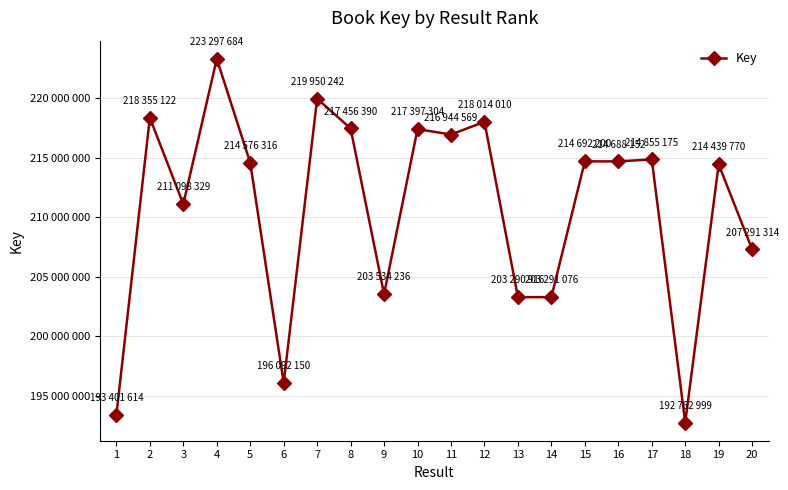

Is this an area chart (filled region under the line)?

No